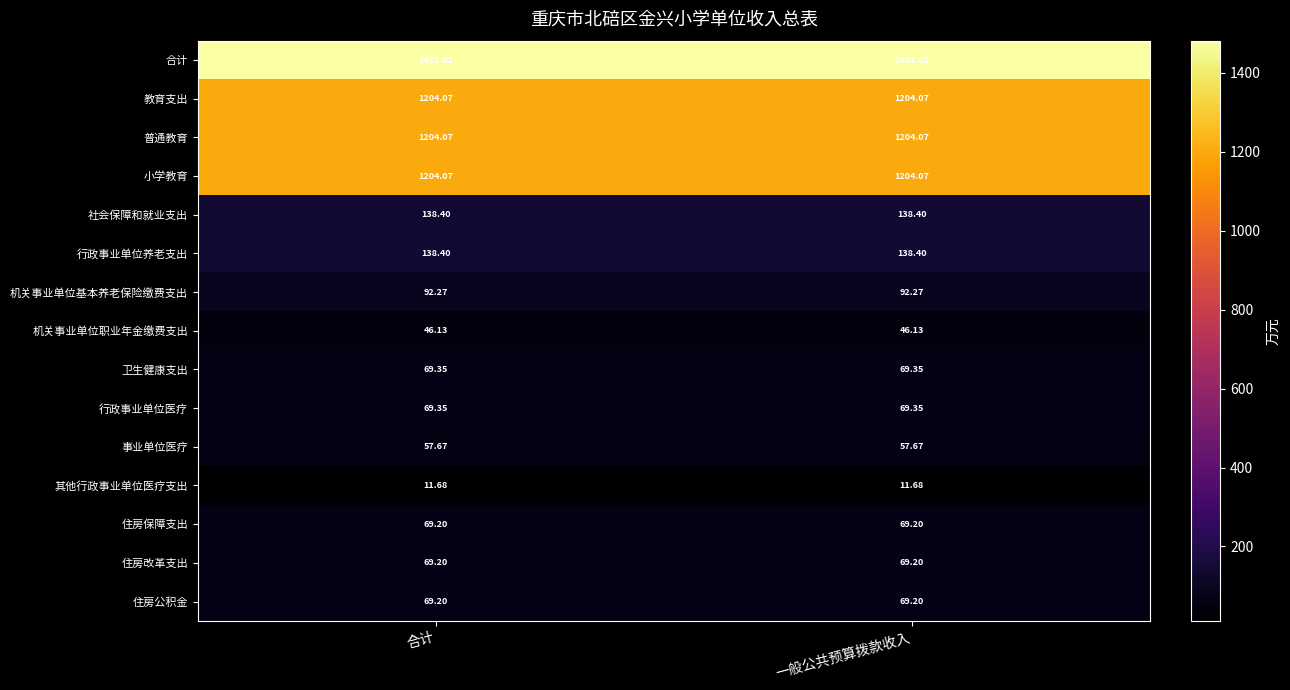

Which series has the largest total across all categories?

合计